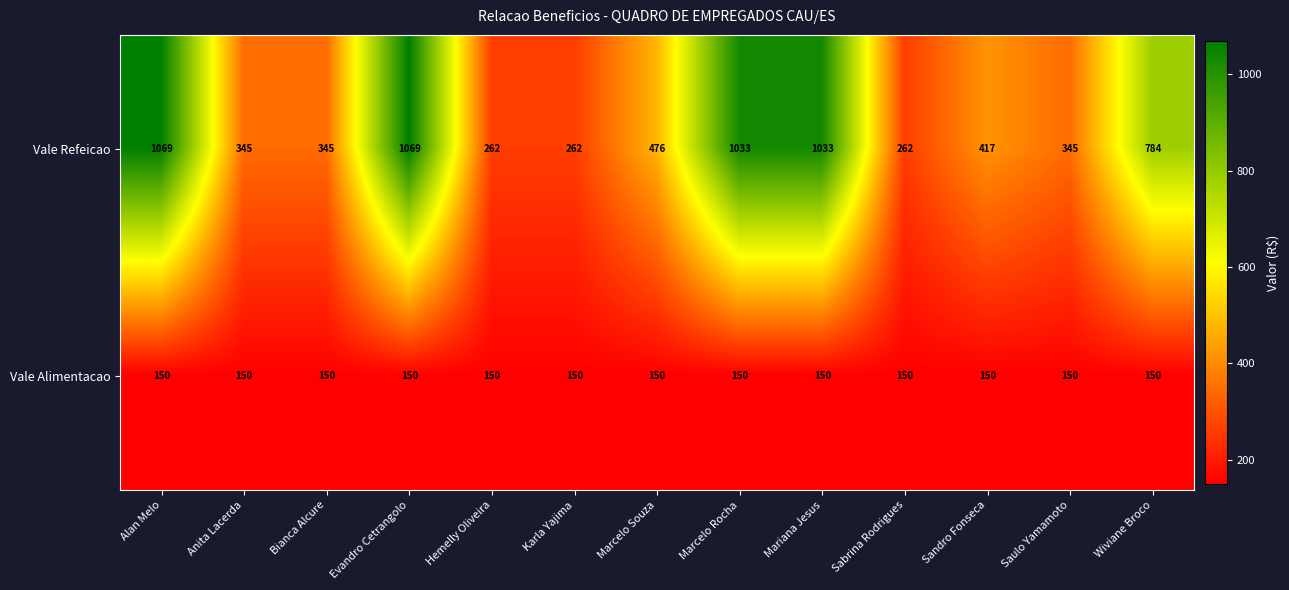

What is the sum of the Vale Alimentacao values at Anita Lacerda and Wiviane Broco?

300